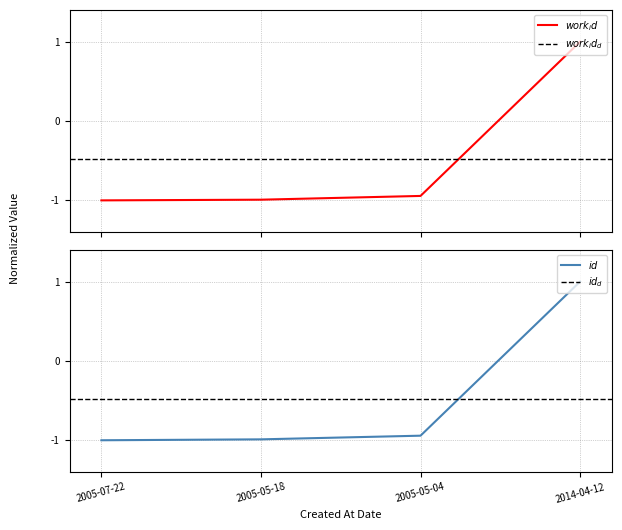

True or false: work_id has more than 0 points higher than both neighbors.

False